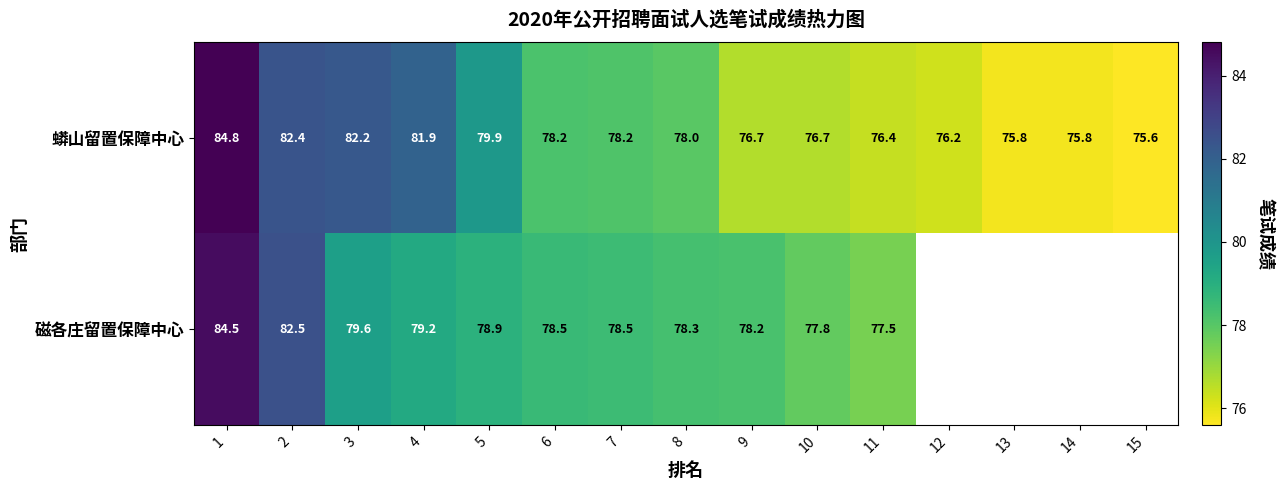

At 1, list the series in order from smallest to largest.

磁各庄留置保障中心, 蟒山留置保障中心